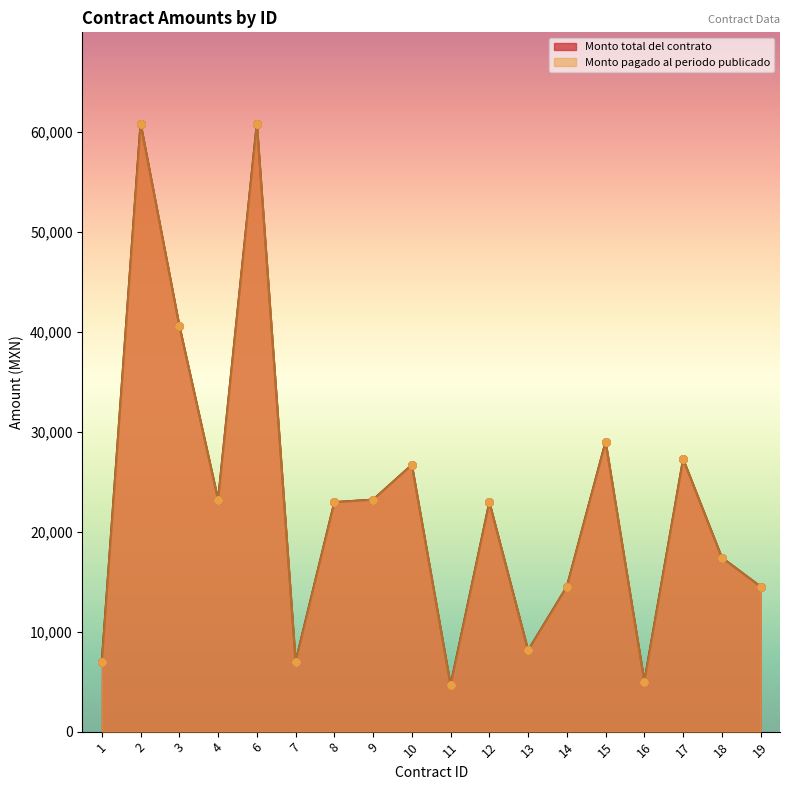

Which series contains the highest Y value?

Monto total del contrato